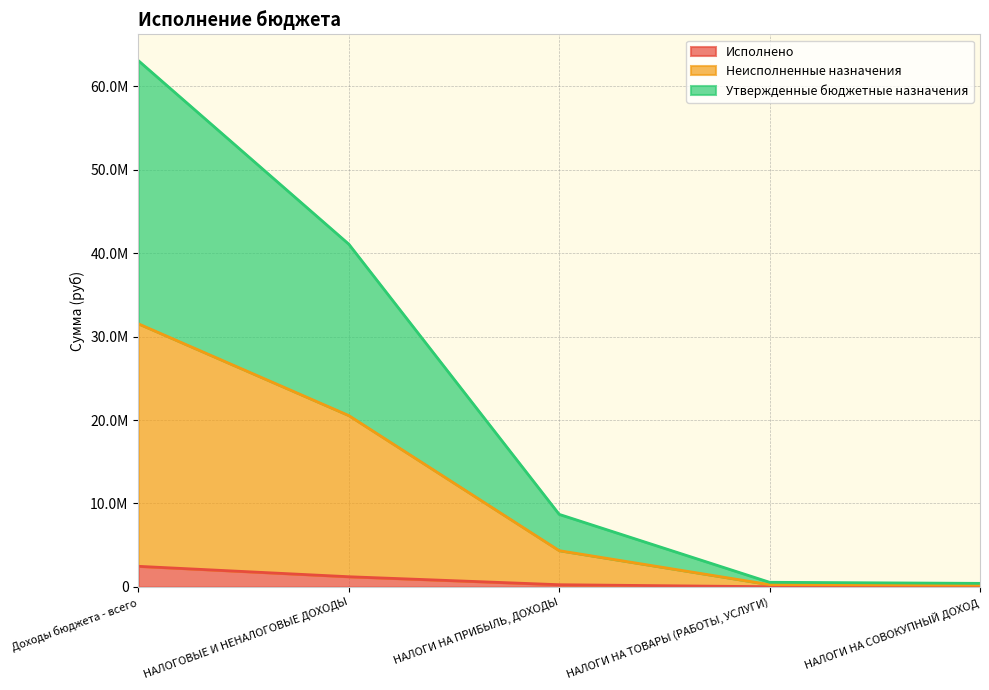

Which series has the largest total across all categories?

Утвержденные бюджетные назначения